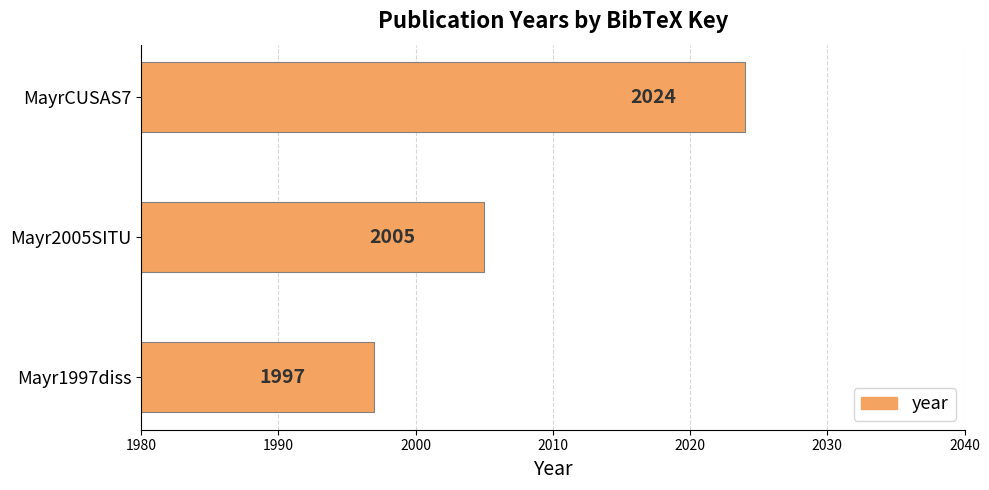

Rank the categories by value from highest to lowest.

MayrCUSAS7, Mayr2005SITU, Mayr1997diss